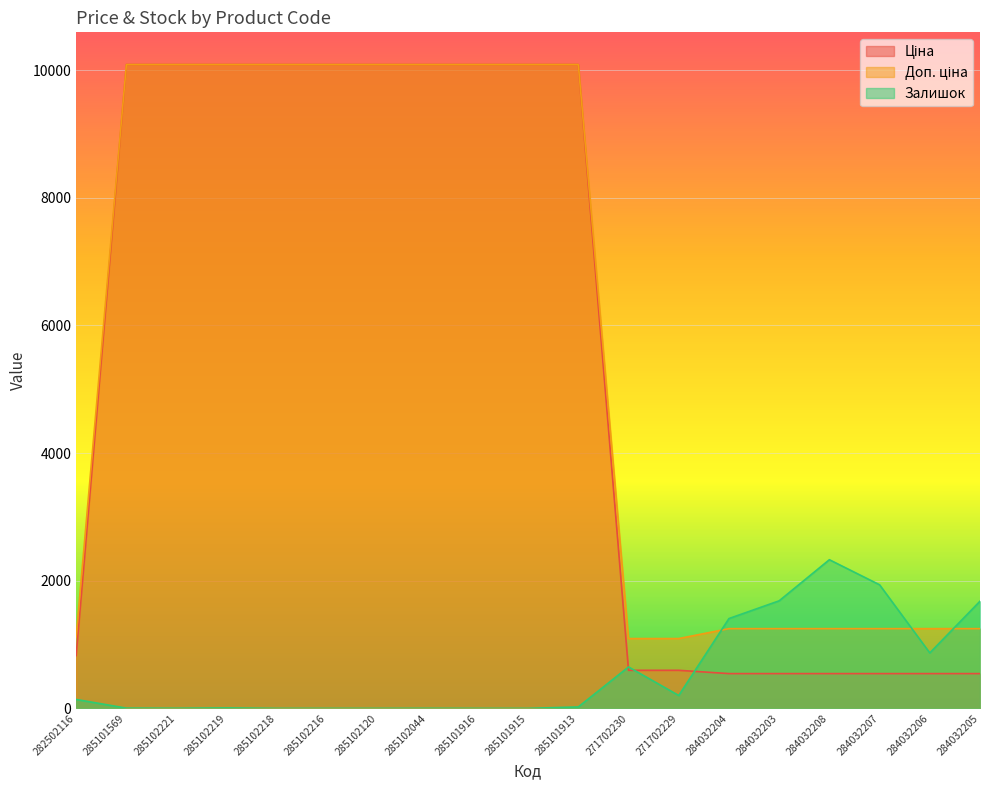

What is the lowest value of the Доп. ціна series?

1093.7